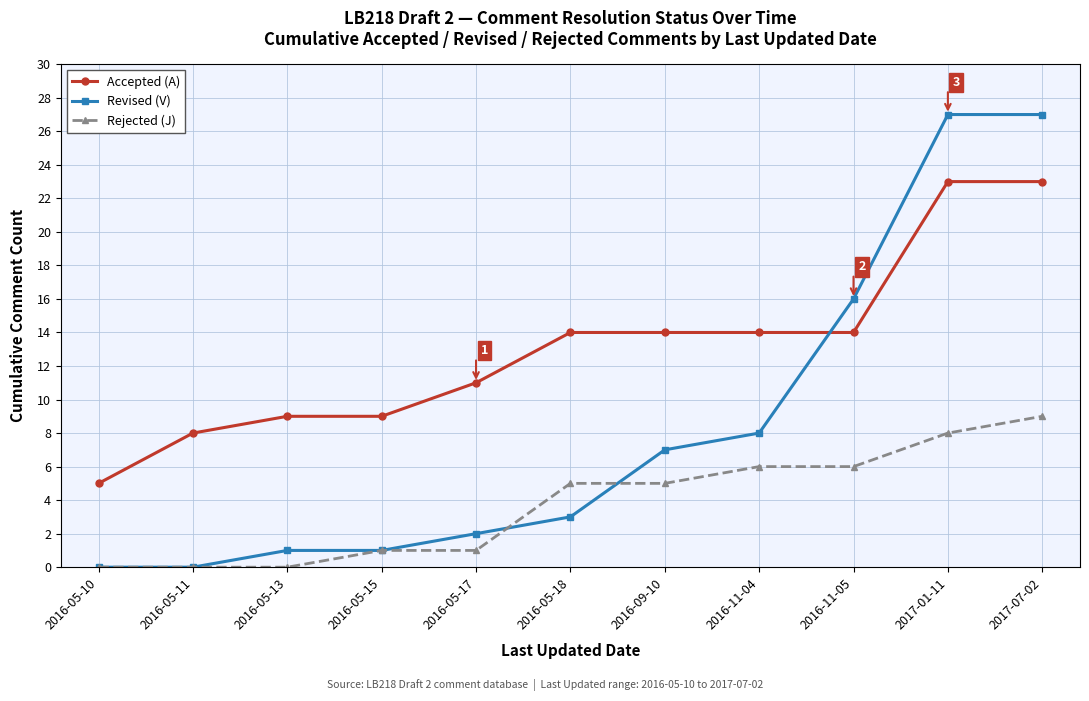

What is the spread (max minus min) of values at 2017-01-11?

19